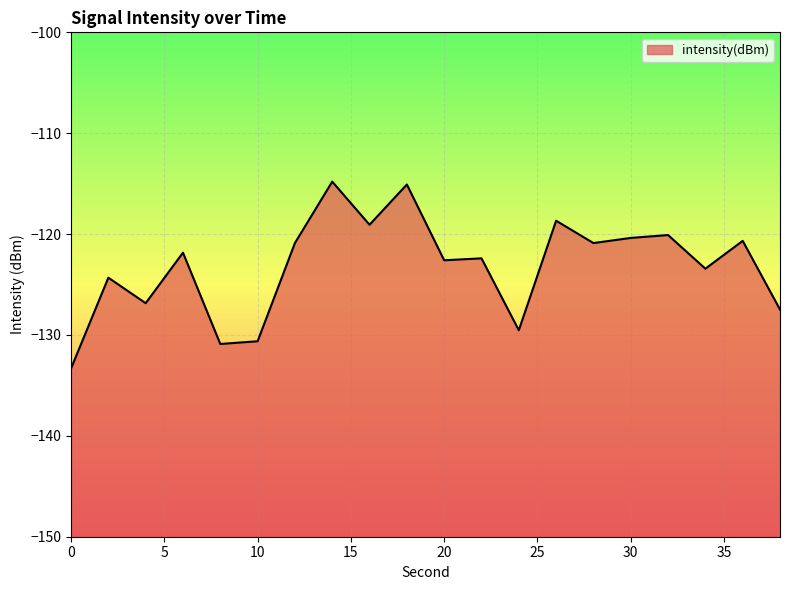

What is the average value?

-123.2